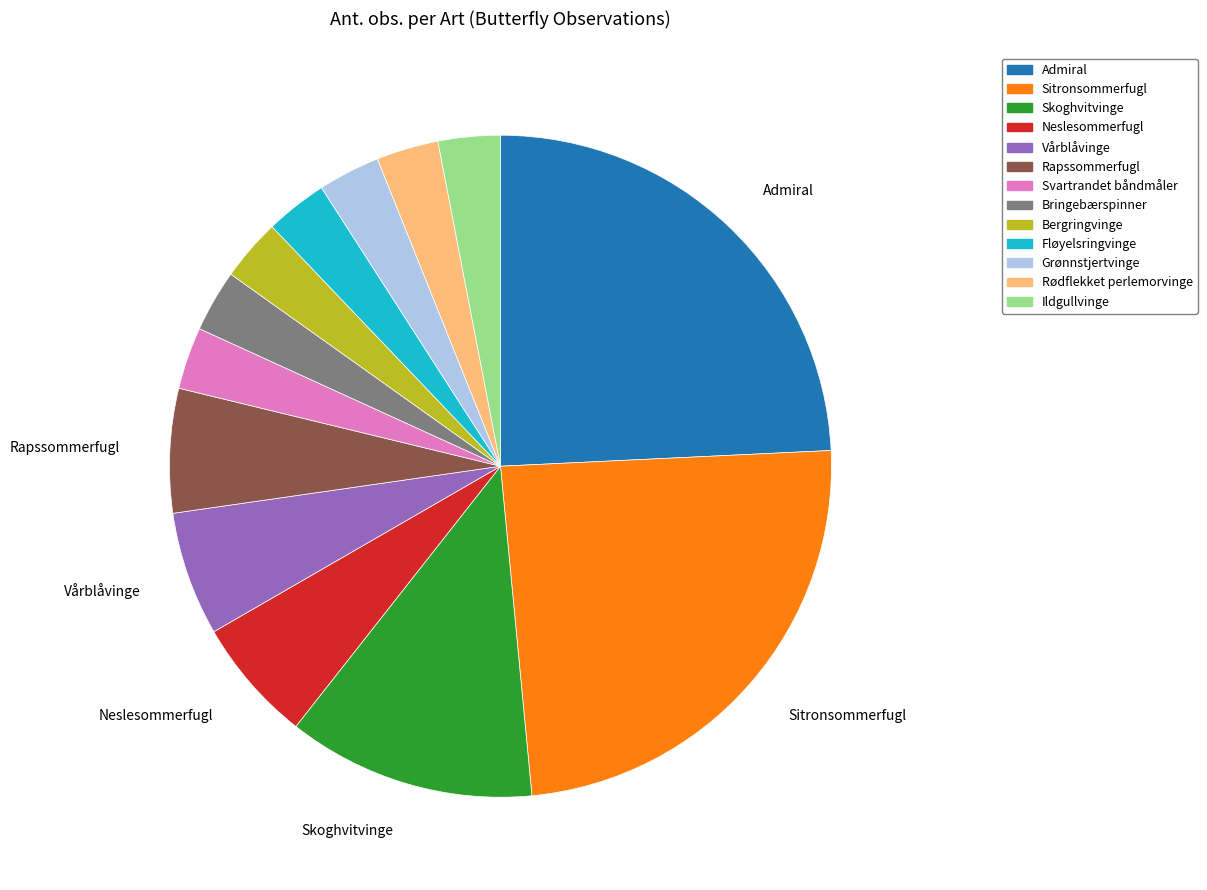

Do Svartrandet båndmåler and Bergringvinge together represent more than half of the pie?

No